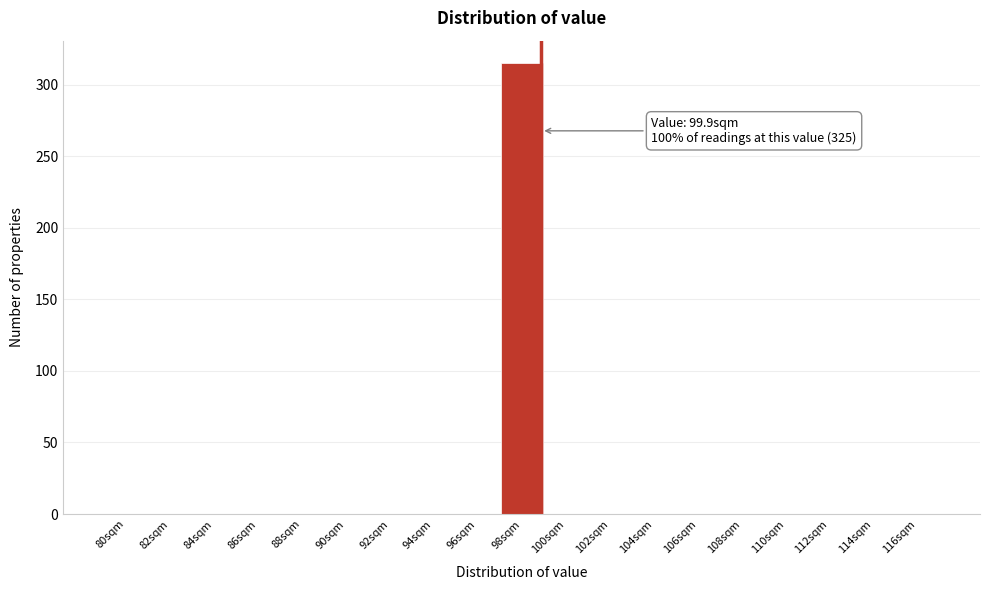

Reading left to right, what are all the values shown in this chart?

80sqm=0	82sqm=0	84sqm=0	86sqm=0	88sqm=0	90sqm=0	92sqm=0	94sqm=0	96sqm=0	98sqm=315	100sqm=0	102sqm=0	104sqm=0	106sqm=0	108sqm=0	110sqm=0	112sqm=0	114sqm=0	116sqm=0